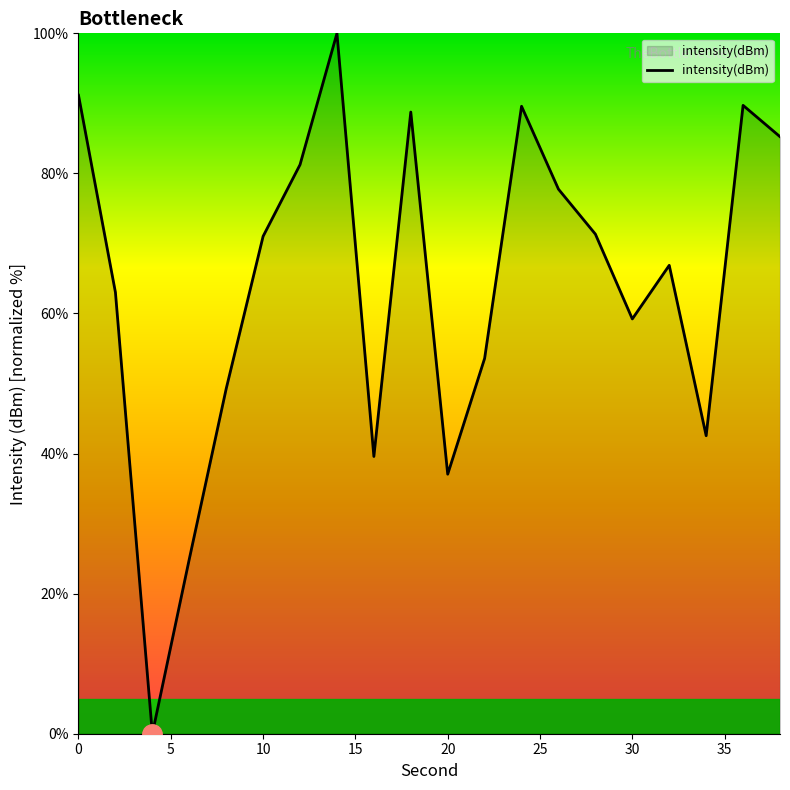

What is the greatest value displayed?

100.0